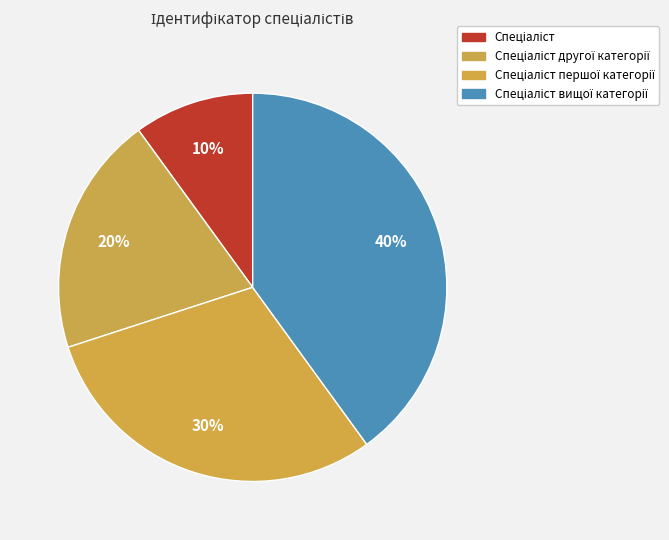

How many segments does this pie chart have?

4